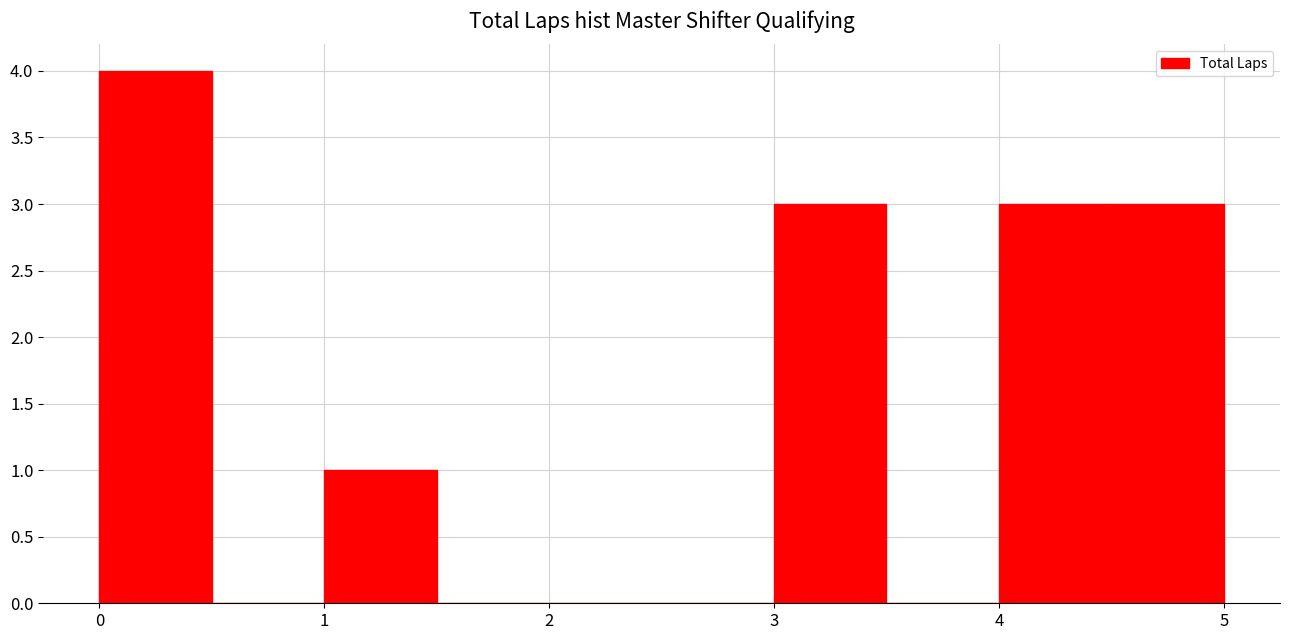

Reading left to right, transcribe this chart: for each bar, give the range it covers on the x-axis and its height. The values are not printed on the chart, so give them approximately, as read against the axis.

0.0 to 0.5: 4
0.5 to 1.0: 0
1.0 to 1.5: 1
1.5 to 2.0: 0
2.0 to 2.5: 0
2.5 to 3.0: 0
3.0 to 3.5: 3
3.5 to 4.0: 0
4.0 to 4.5: 3
4.5 to 5.0: 3